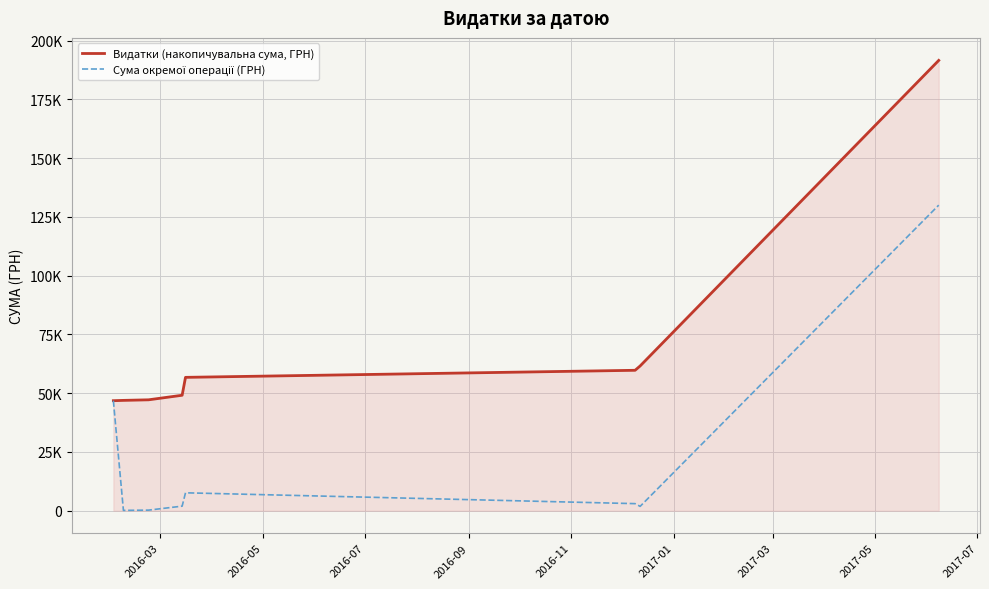

True or false: Сума окремої операції (ГРН) and Видатки (накопичувальна сума, ГРН) cross at least once.

False